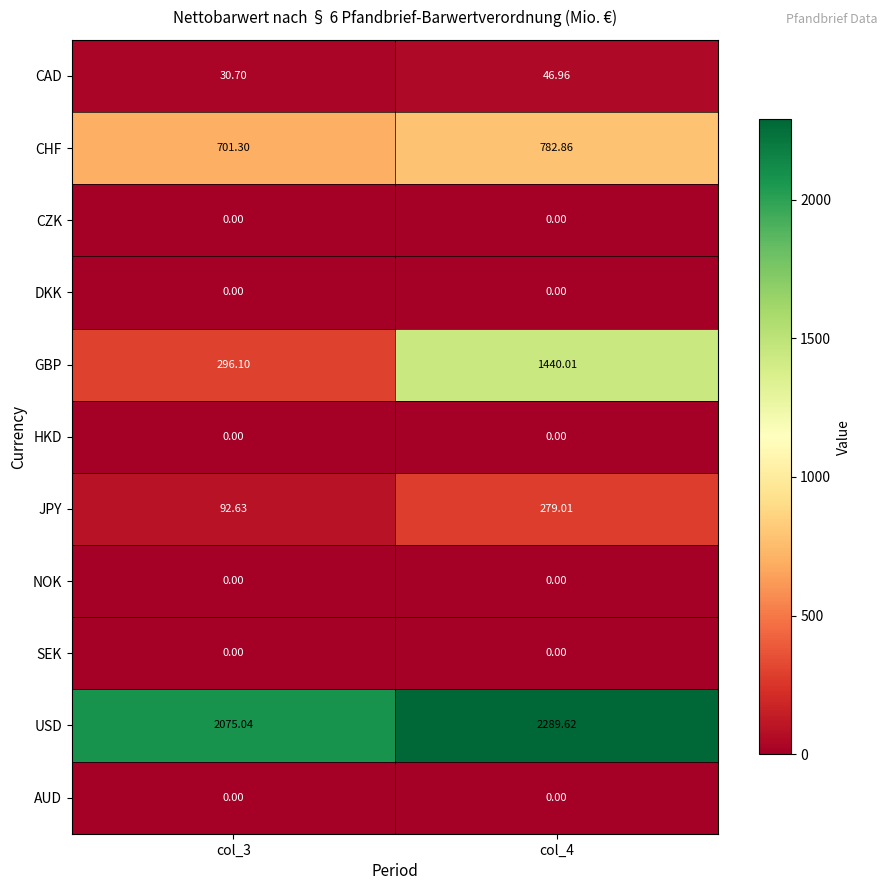

Between col_3 and col_4, which series saw the biggest shift?

GBP